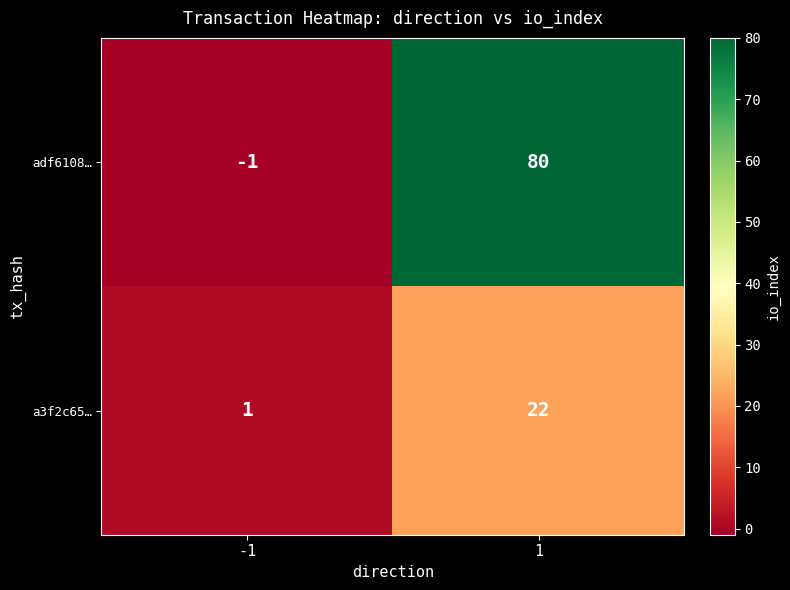

What is the greatest value displayed?

80